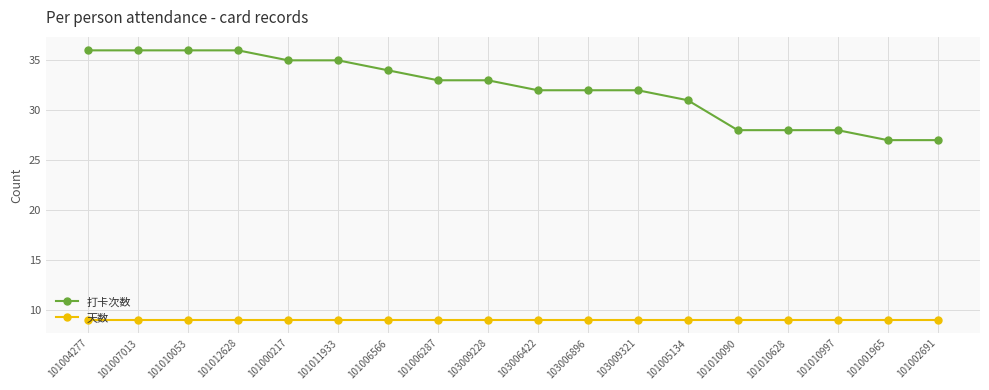

Is this an area chart (filled region under the line)?

No